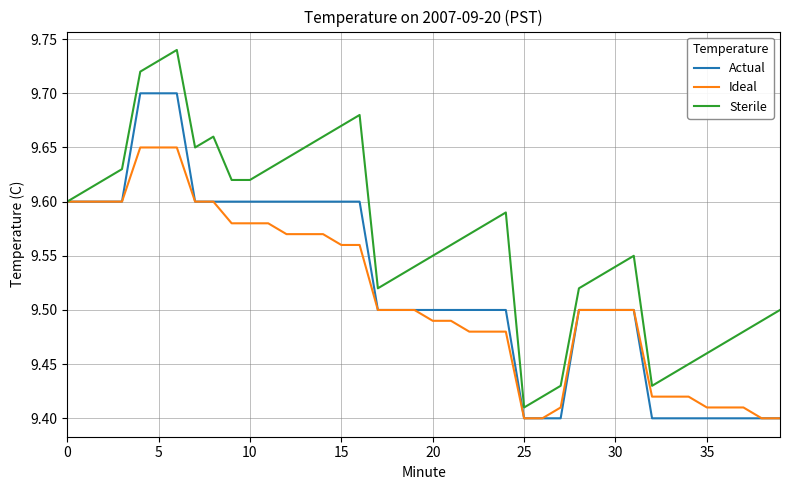

Rank the series by their maximum value, from lowest to highest.

Ideal, Actual, Sterile